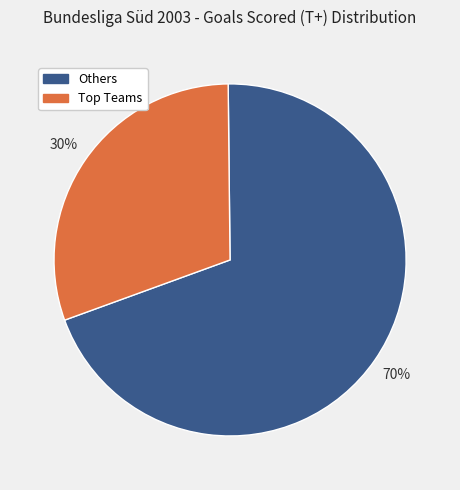

To the nearest percent, what is the average slice percentage?

50%